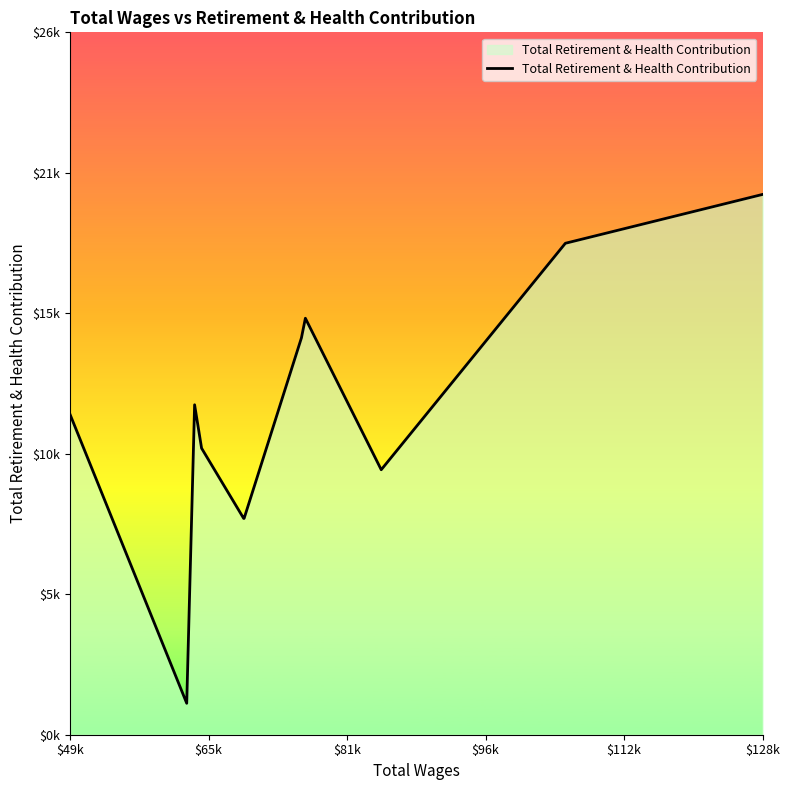

What is the greatest value displayed?

20494